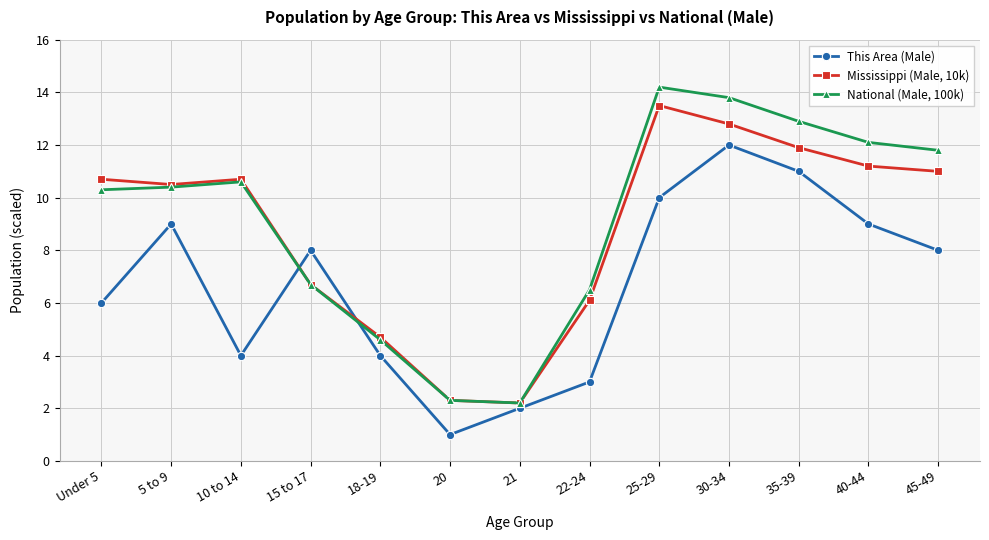

Where does the Mississippi (Male, 10k) series first go above 10?

Under 5